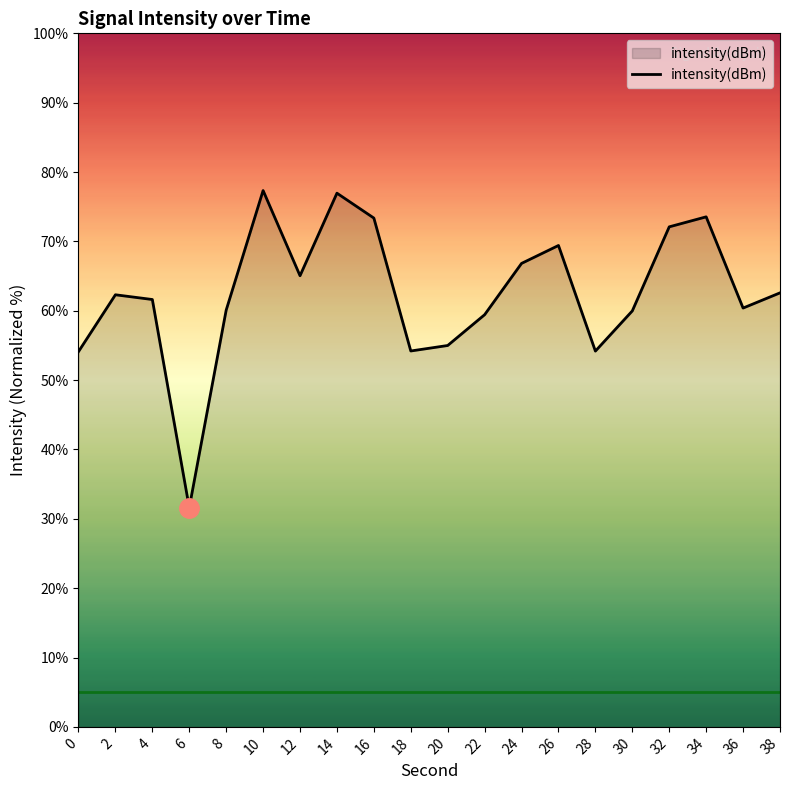

The chart shows a value of 69.4 at 26. True or false?

True